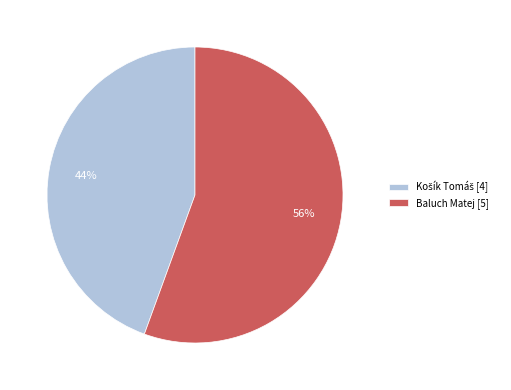

True or false: Baluch Matej accounts for 56% of the total.

True